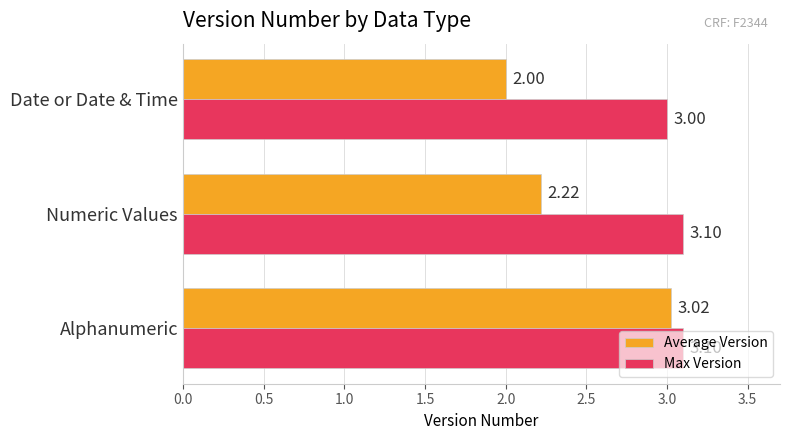

What is the total value across all series at Date or Date & Time?

5.0